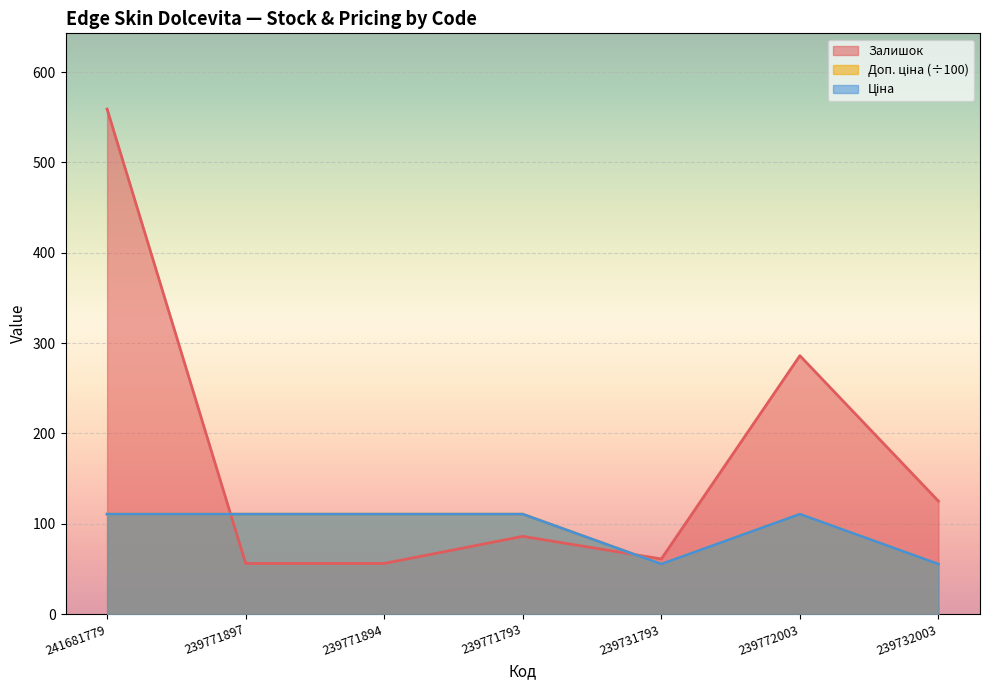

The Ціна series shows 31.0 at 239732003. True or false?

False